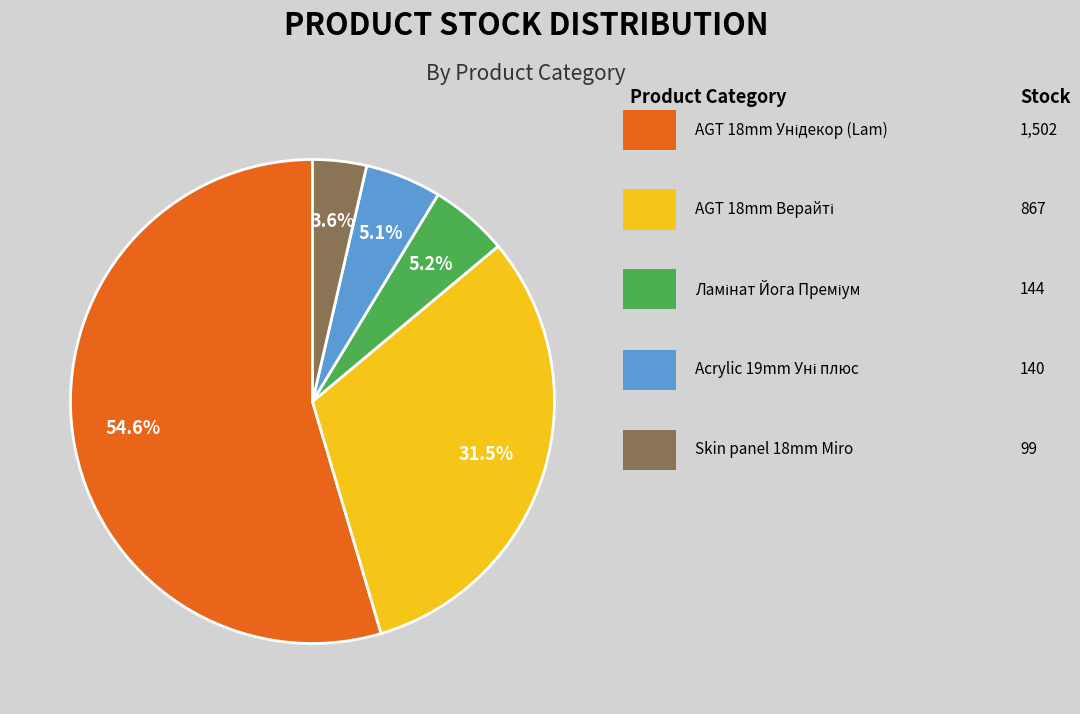

Is there a majority slice in this chart?

Yes